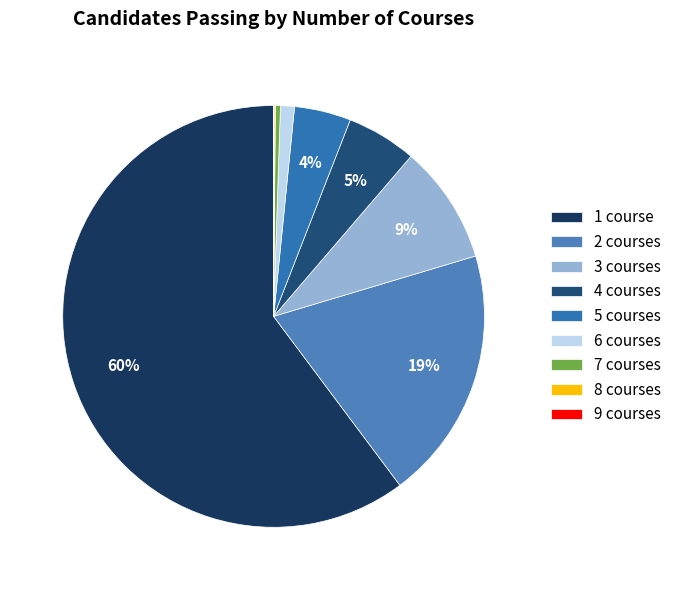

To the nearest percent, what is the average slice percentage?

11%